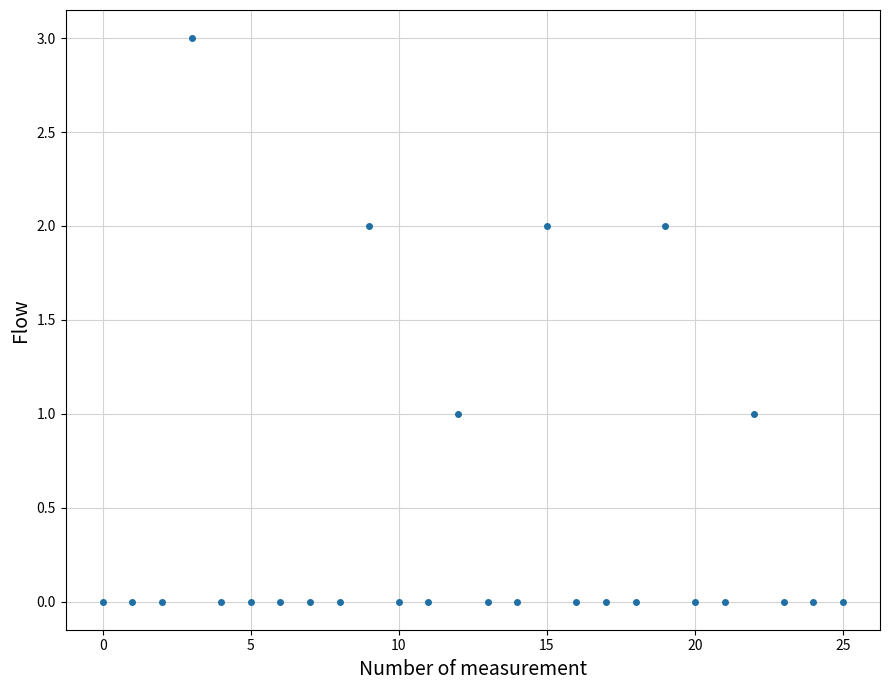

What is the range of Y values (max minus min)?

3